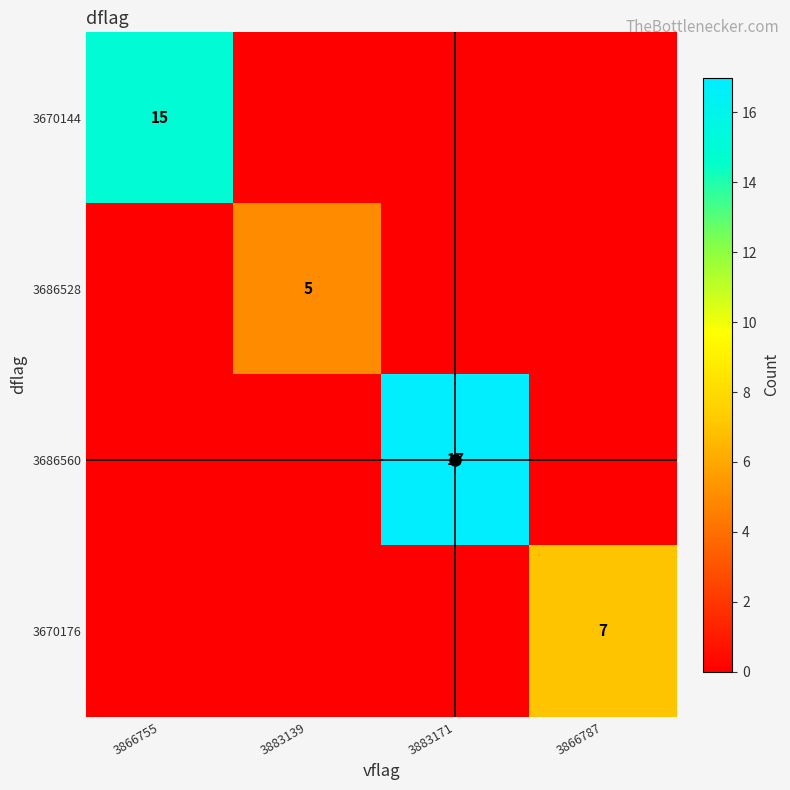

What is the sum of the 3670144 values at 3866755 and 3866787?

15